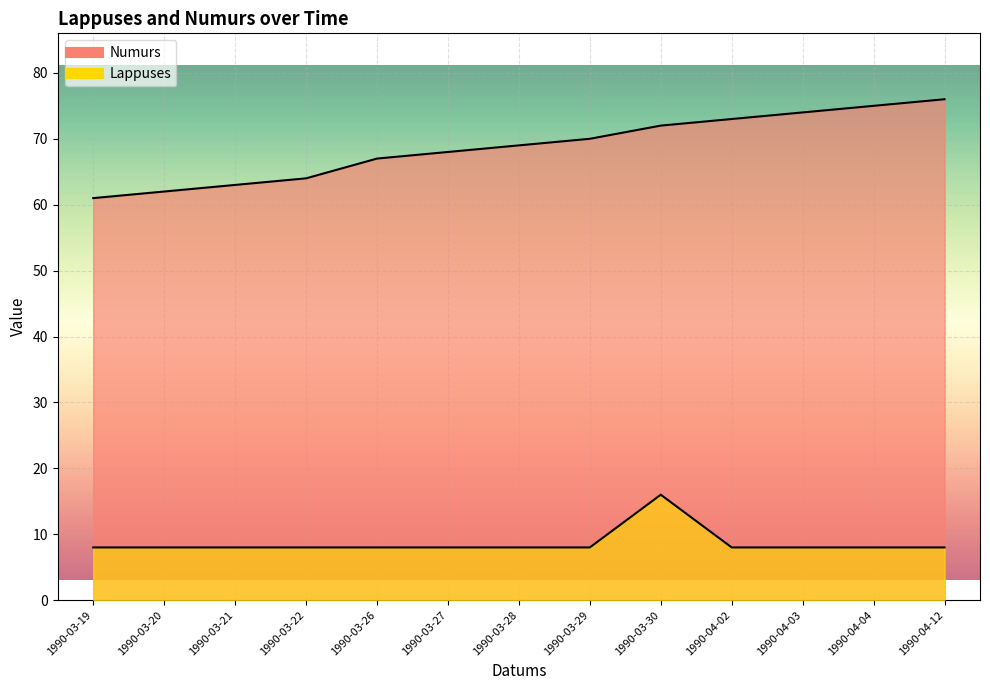

True or false: Numurs and Lappuses cross at least once.

False